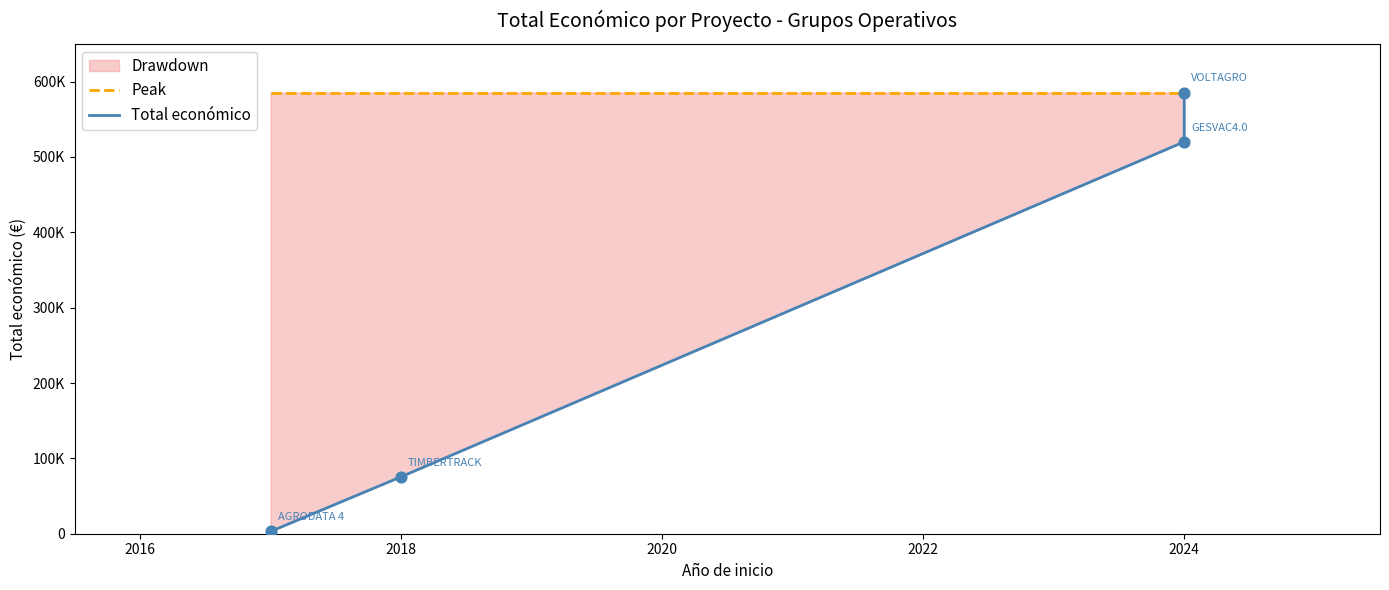

Which series has the largest total across all categories?

Peak